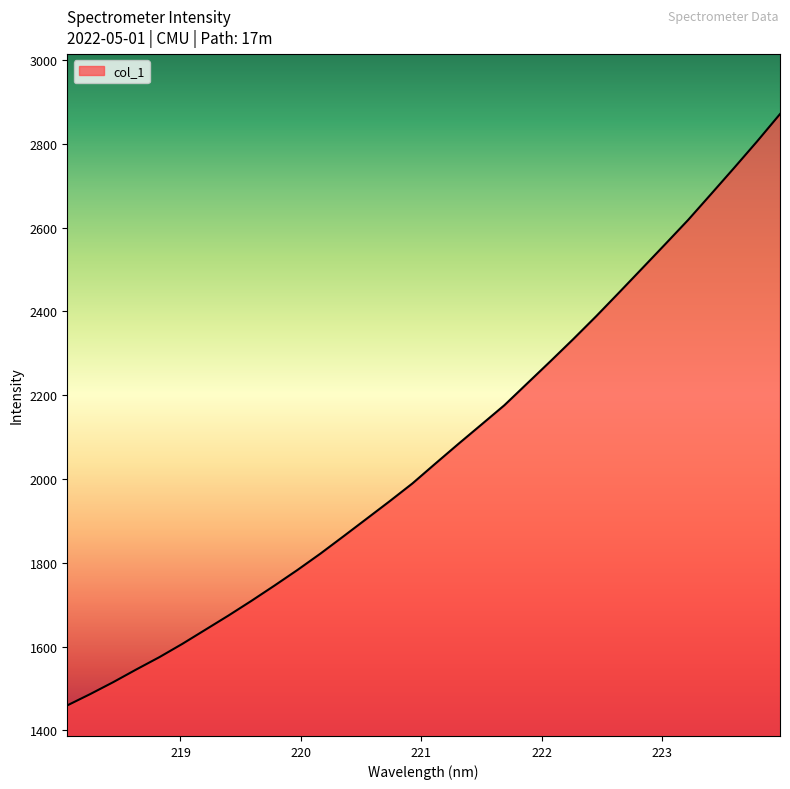

What is the greatest value displayed?

2871.2